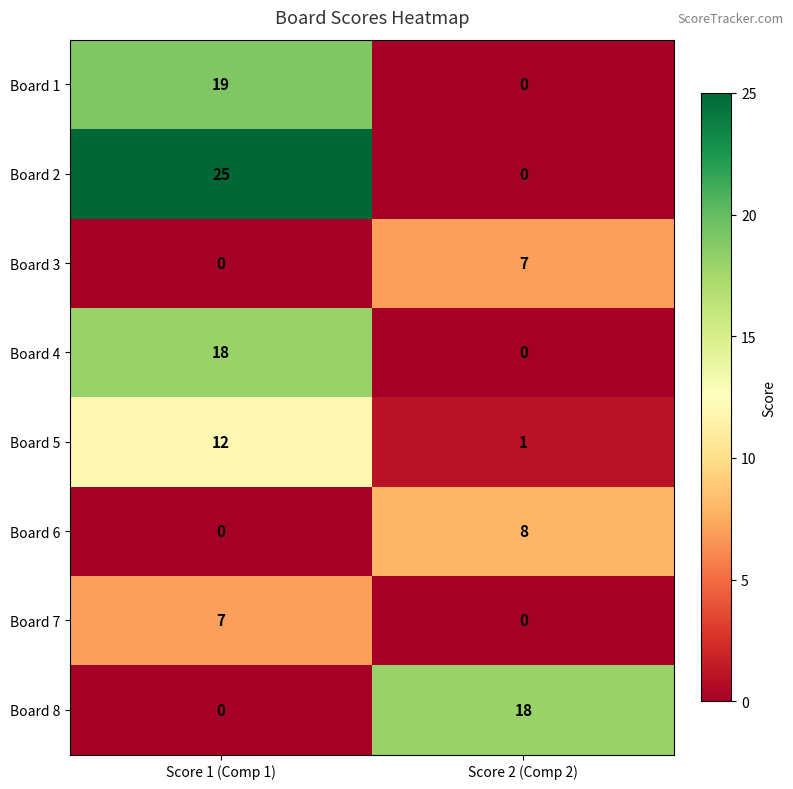

How many categories are shown in the chart?

2